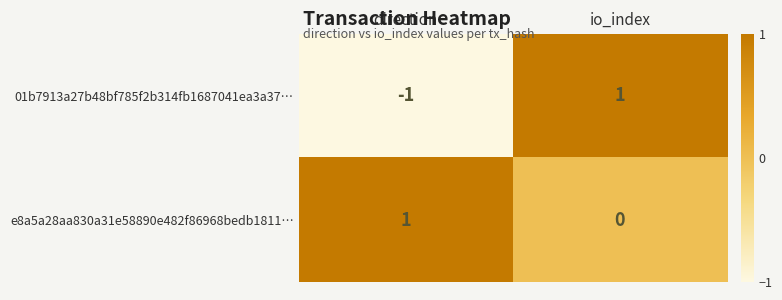

Which label corresponds to the smallest value in the chart?

direction